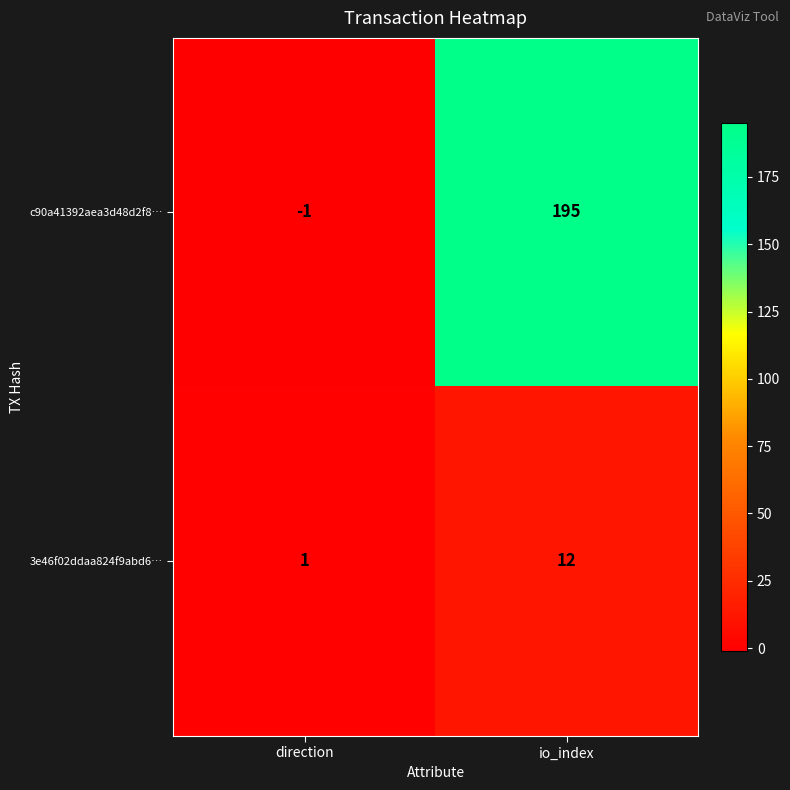

How many data points does each series have?

2